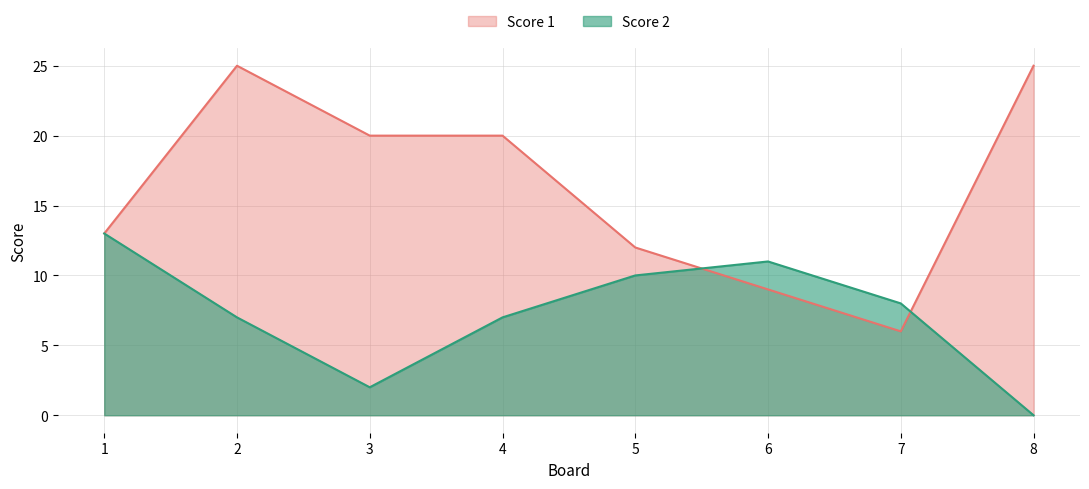

Which series changed the most between 2 and 4?

Score 1